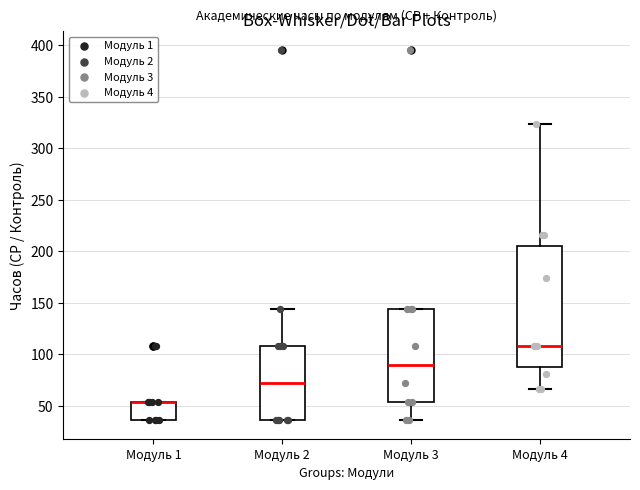

Reading left to right, read every box against the y-axis: the position of its median line, the range the box covers, and the ends of its whiskers. The values are not printed on the chart, so give them approximately, as read against the axis.

Модуль 1: median 55 (drawn on the box's upper edge), box 35 to 55, whiskers 35 to 55
Модуль 2: median 70, box 35 to 110, whiskers 35 to 145
Модуль 3: median 90, box 55 to 145, whiskers 35 to 145
Модуль 4: median 110, box 90 to 205, whiskers 65 to 325